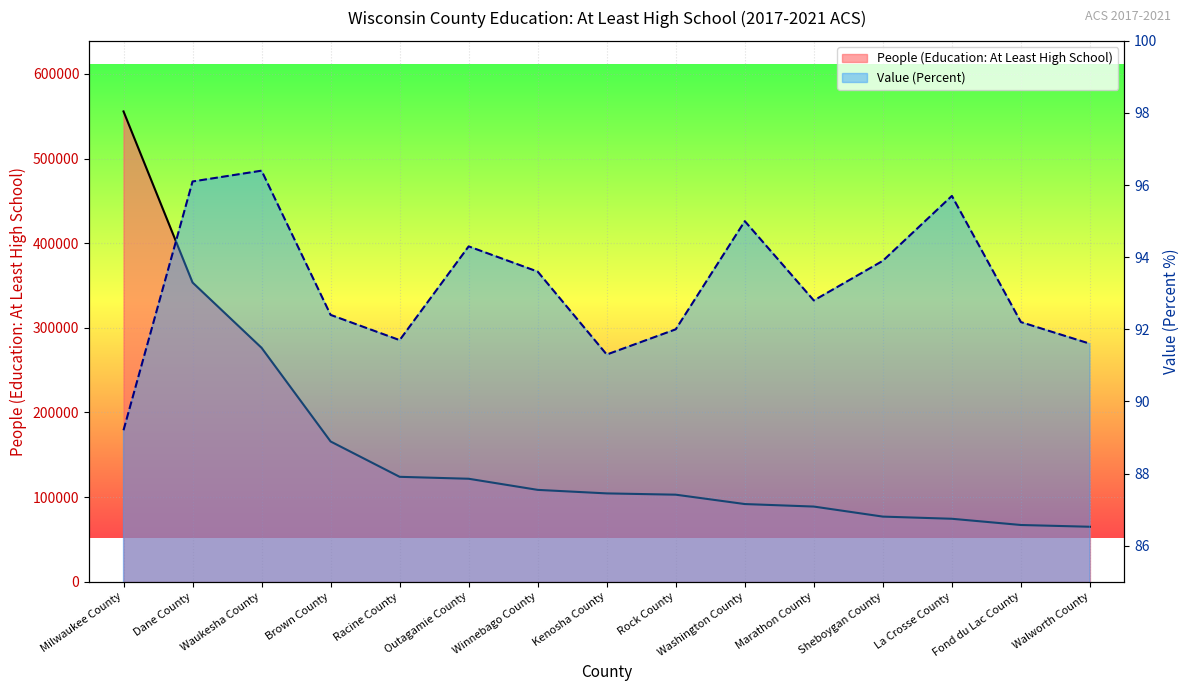

Is the value of People (Education: At Least High School) at Waukesha County greater than the value of Value (Percent) at Marathon County?

Yes